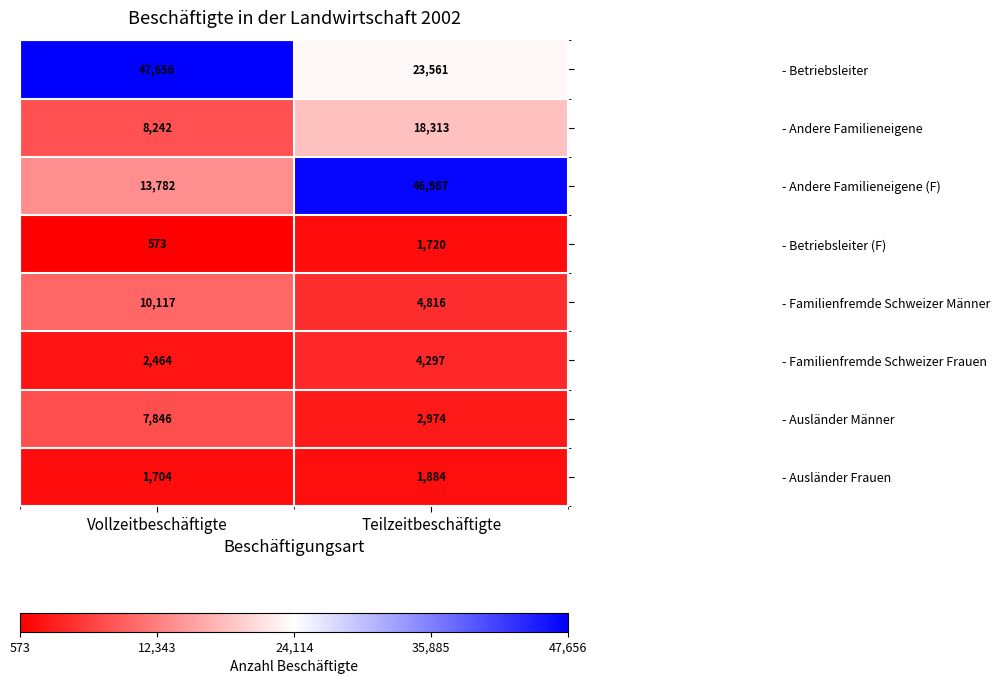

What is the total value across all series at Vollzeitbeschäftigte?

92384